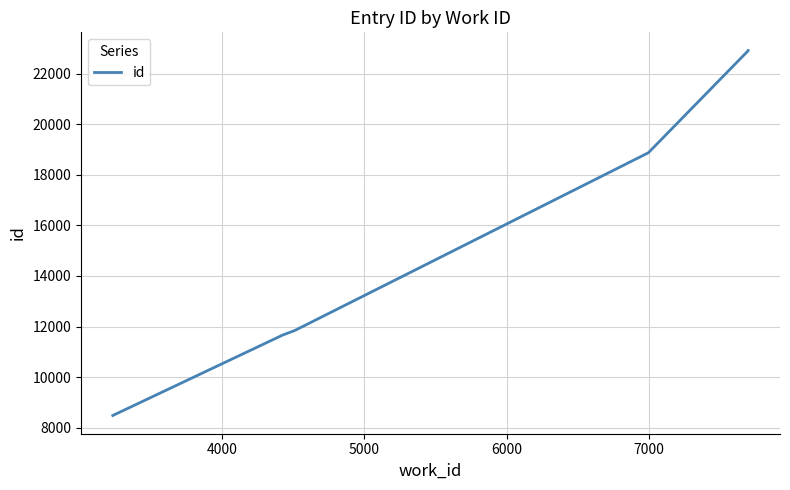

The chart shows a value of 2899 at 6000. True or false?

False